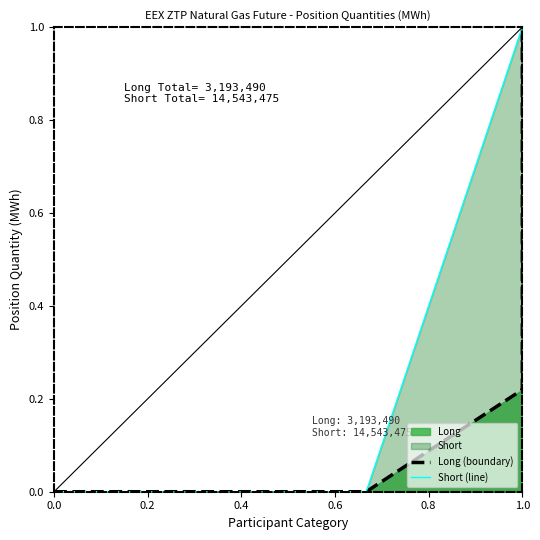

Rank the series at 0.0 from highest to lowest value.

Long (boundary), Short (line)